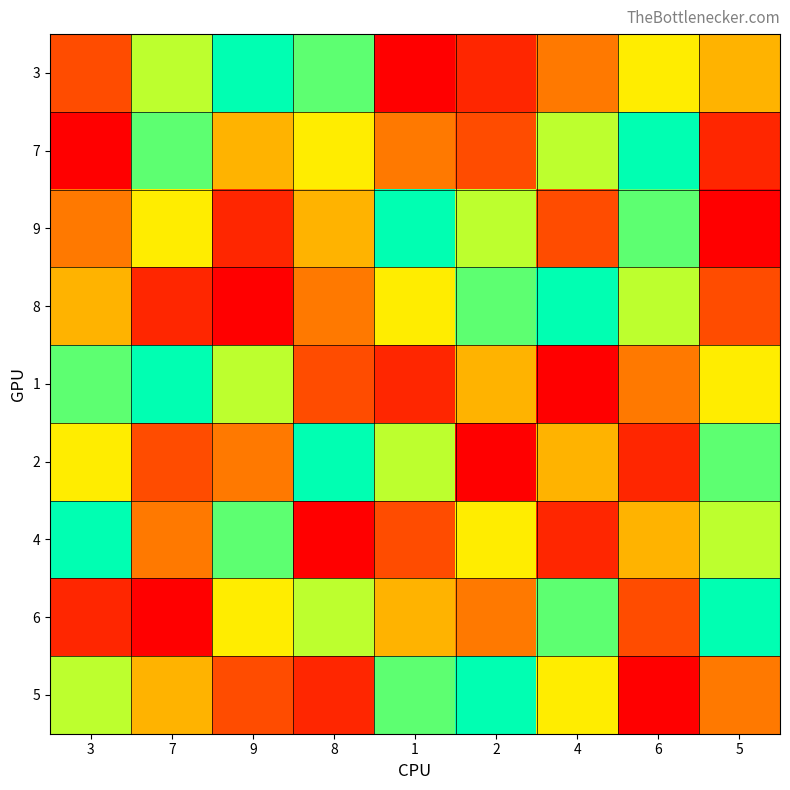

The value of 2 at 9 is 7. True or false?

False